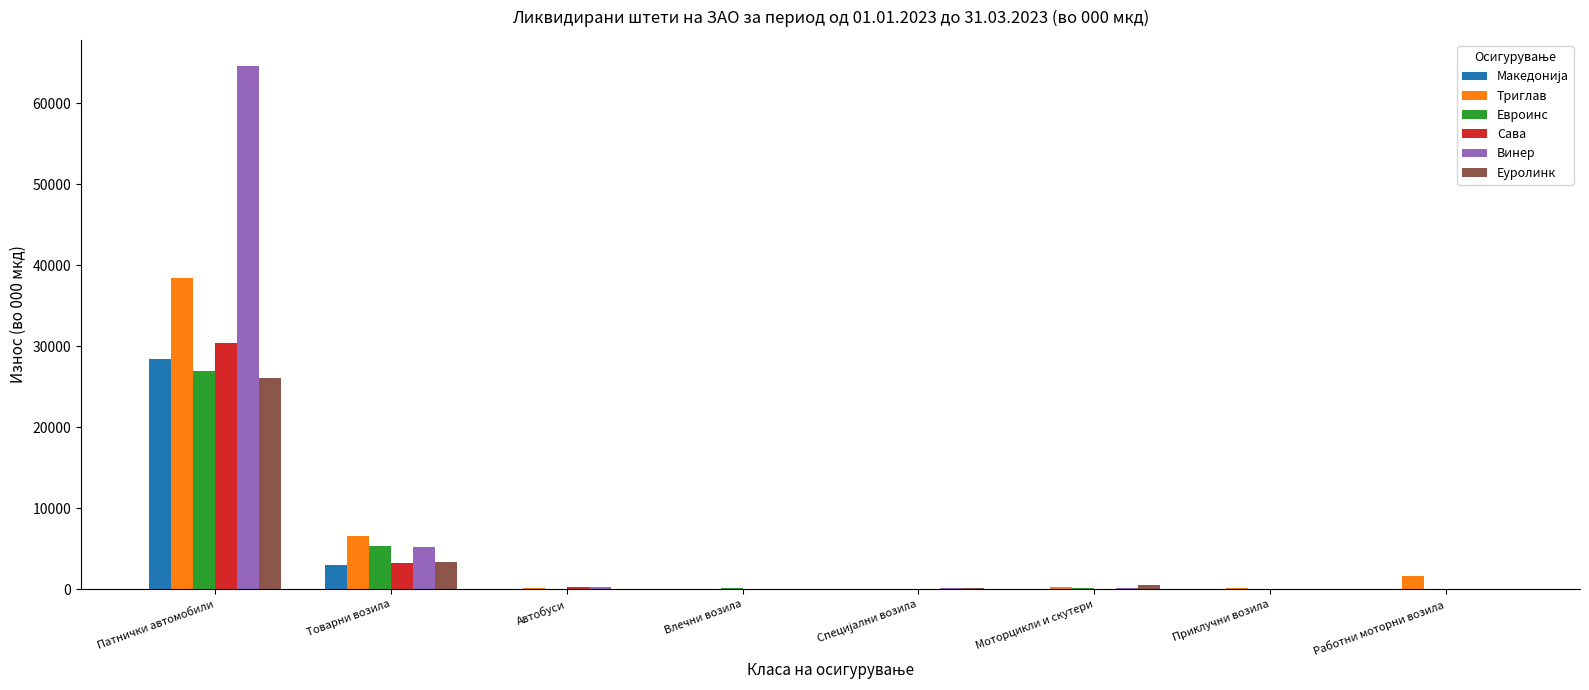

What is the average value of the Еуролинк series?

3771.6